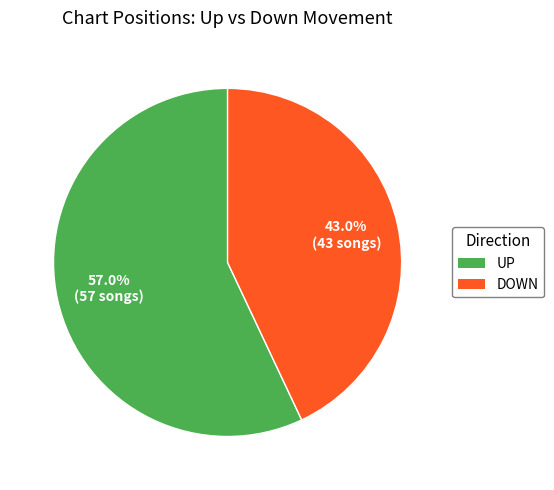

How many slices are in this pie chart?

2